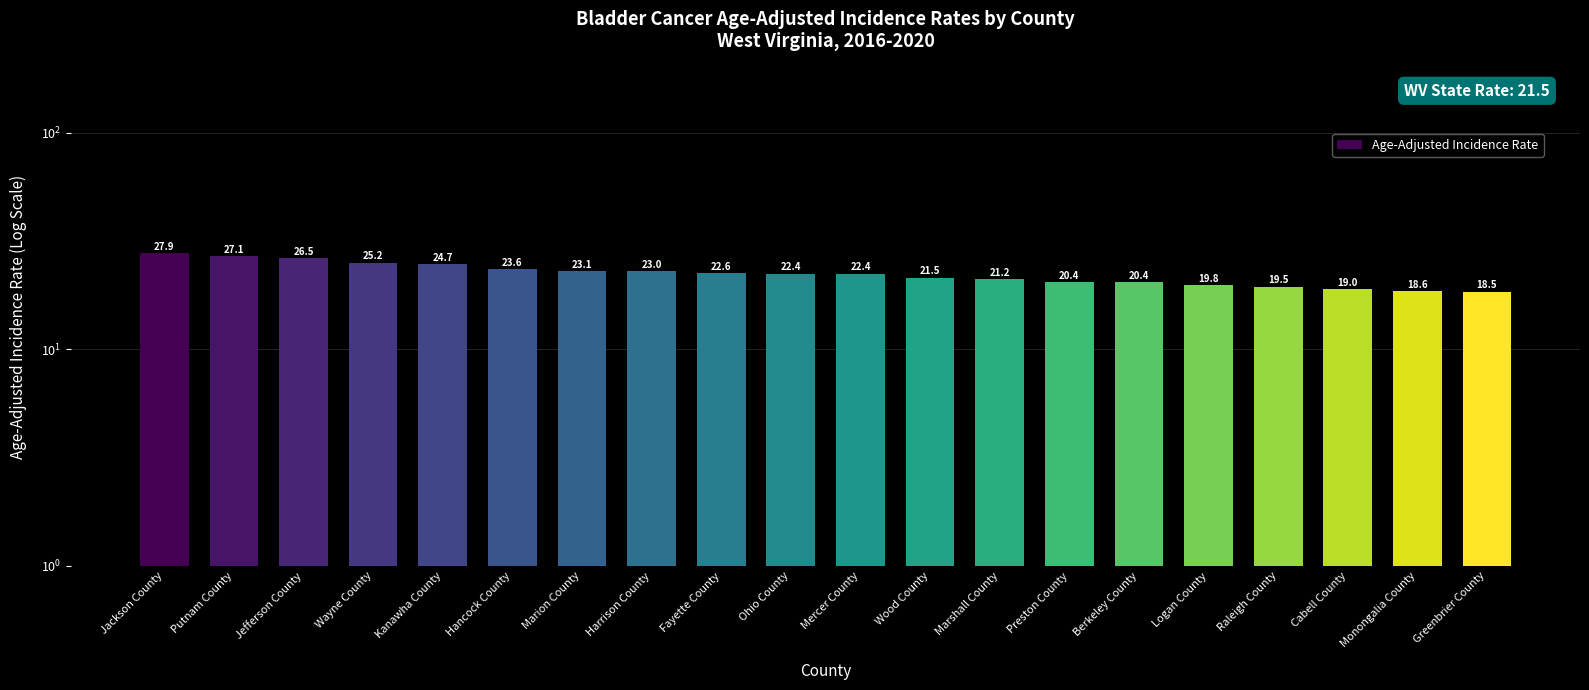

What is the difference between the maximum and second lowest values?

9.3